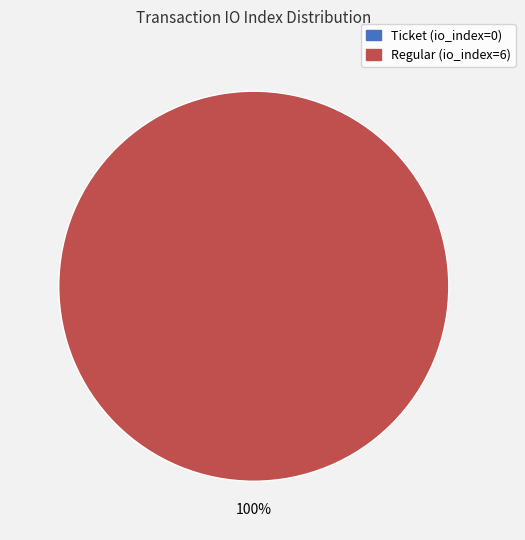

Which slice represents more than half of the pie?

Regular (io_index=6)